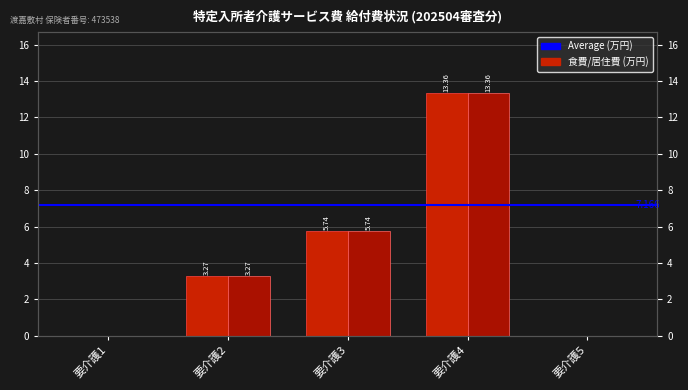

How many positive values does the 居住費_給付費 series have?

3